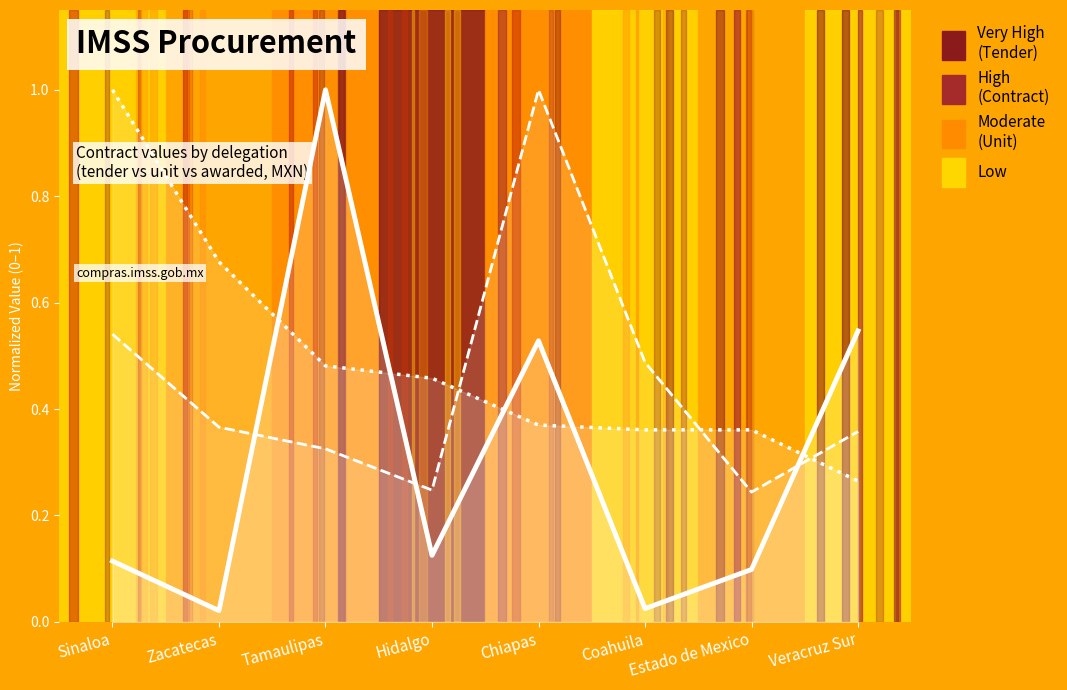

Does the chart display data point markers on the line(s)?

No